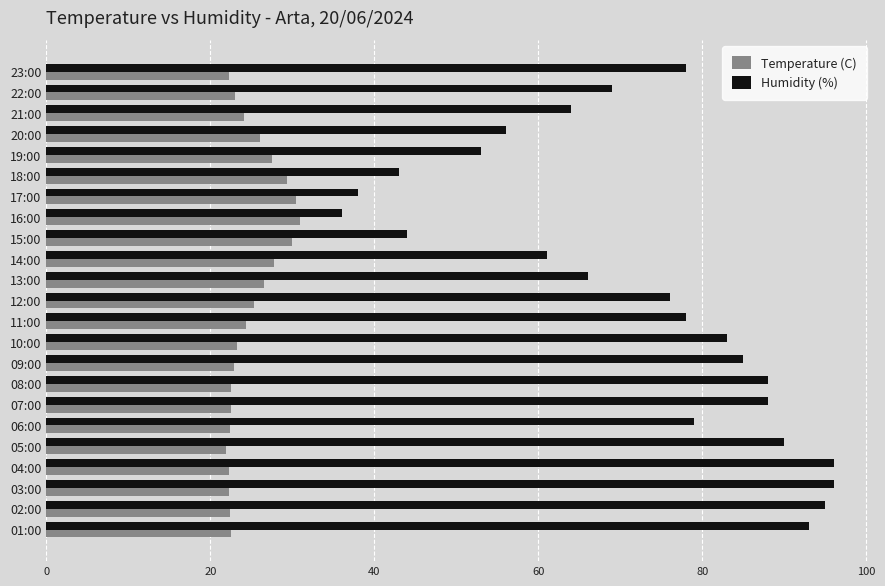

What are all the series names shown in the legend?

Temperature (C), Humidity (%)